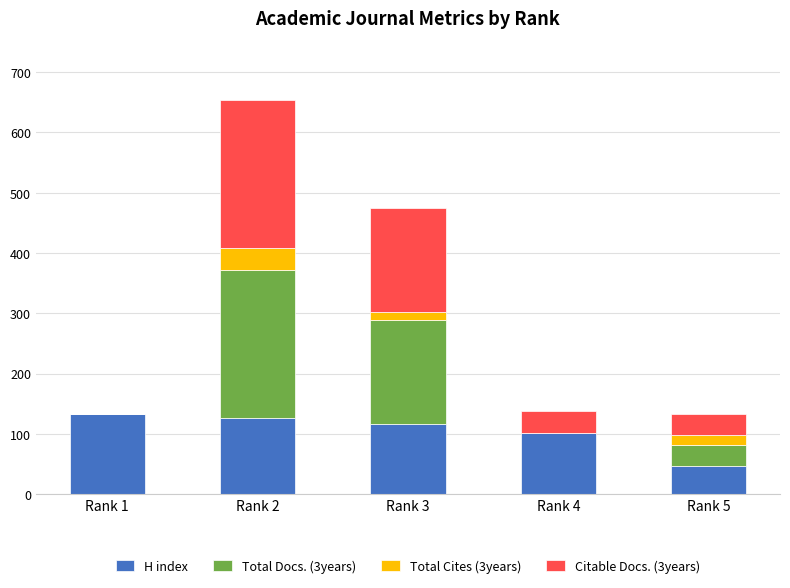

Reading right to left, list the values for the H index series.

Rank 5=47	Rank 4=101	Rank 3=117	Rank 2=126	Rank 1=133